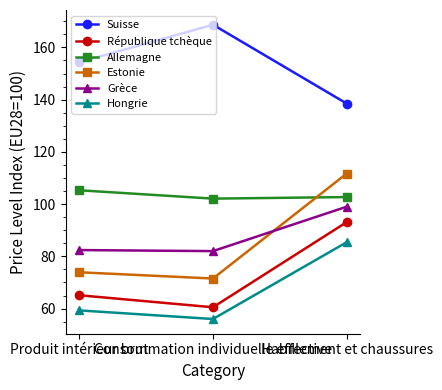

Count the number of data series in this chart.

6